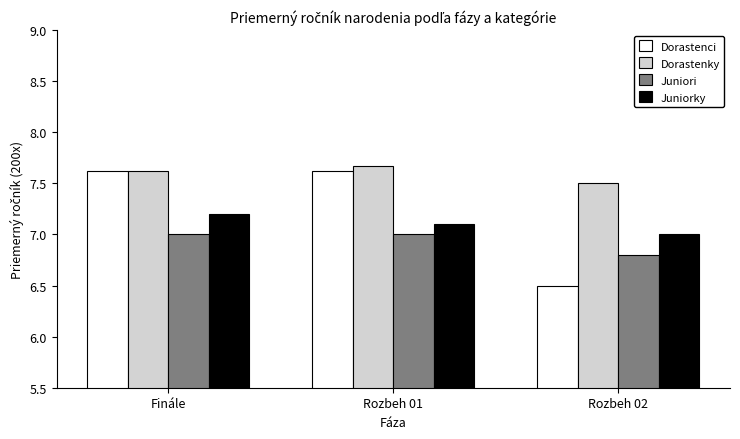

Reading right to left, list all the values displayed in this chart.

Dorastenci: Rozbeh 02=6.5	Rozbeh 01=7.6	Finále=7.6
Dorastenky: Rozbeh 02=7.5	Rozbeh 01=7.7	Finále=7.6
Juniori: Rozbeh 02=6.8	Rozbeh 01=7.0	Finále=7.0
Juniorky: Rozbeh 02=7.0	Rozbeh 01=7.1	Finále=7.2